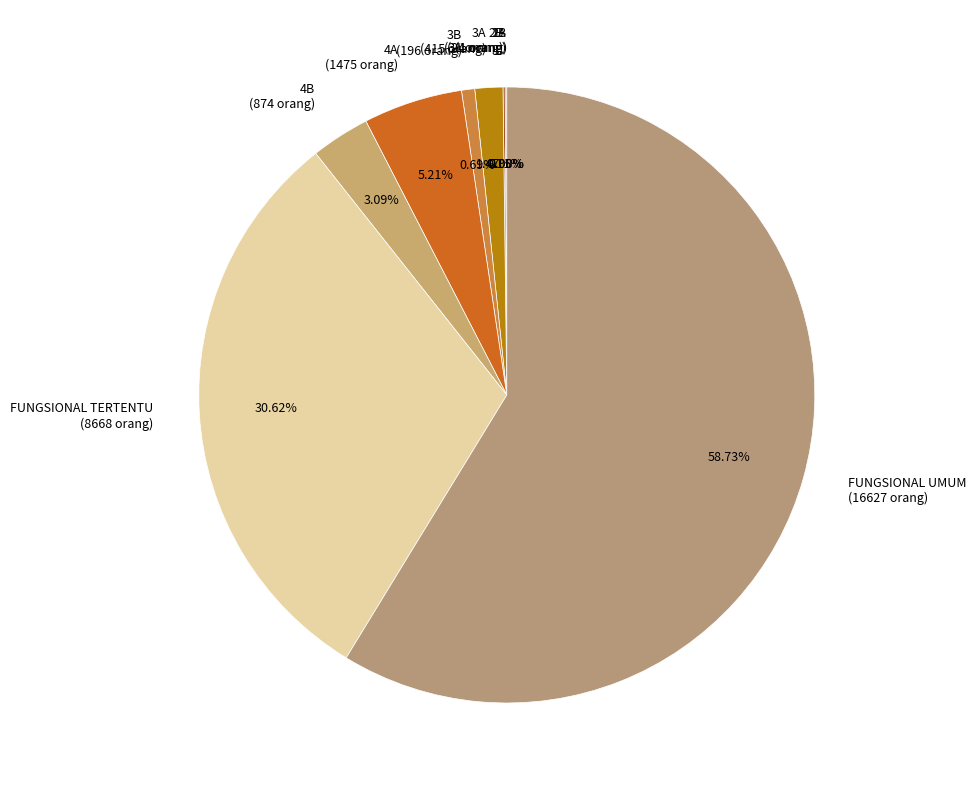

Is 4A (1475 orang) the majority of the pie?

No